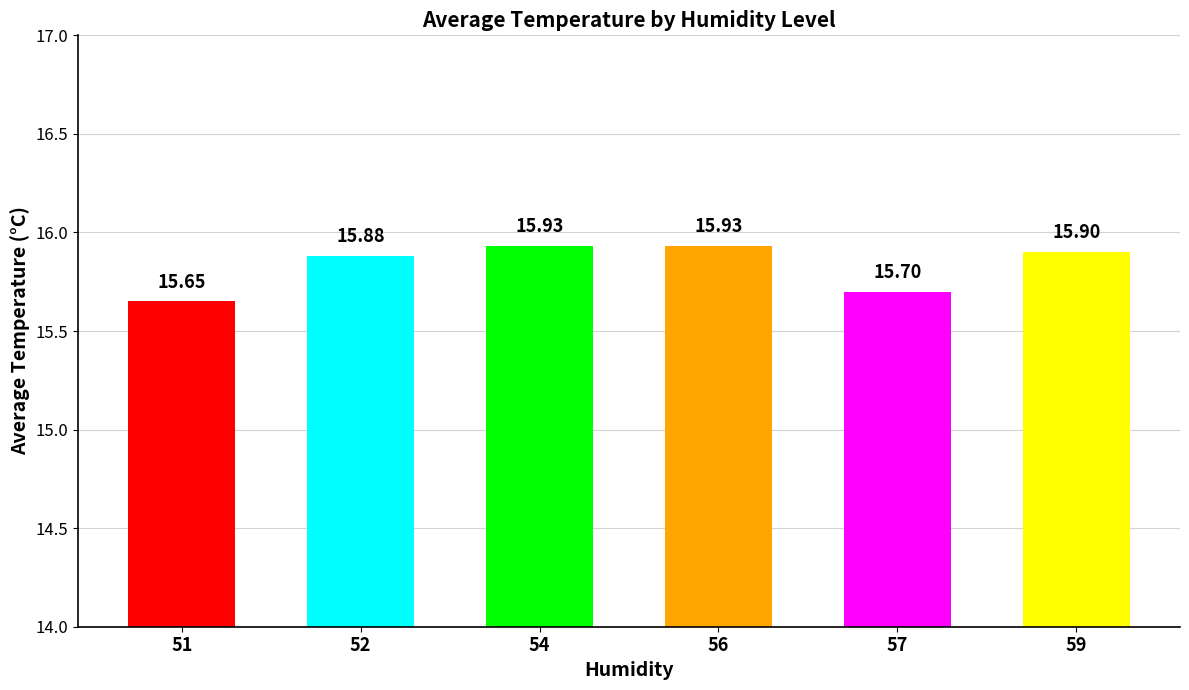

Are the bars horizontal?

No